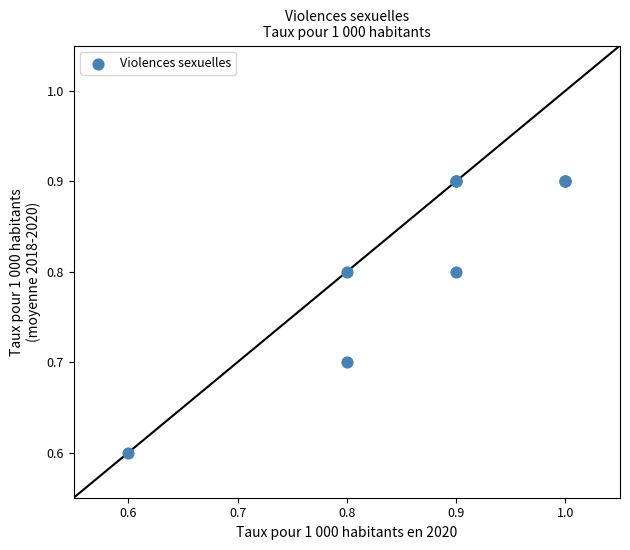

What Y value in the scatter plot is closest to 0?

0.6